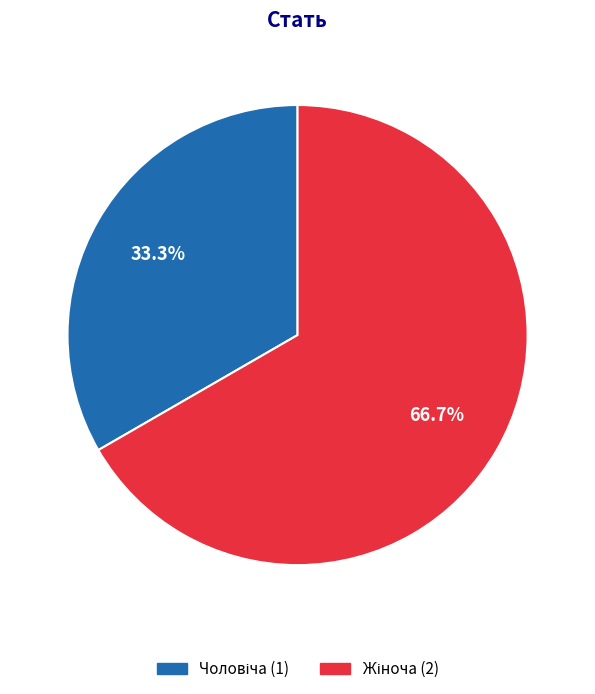

Count the number of slices in the pie.

2